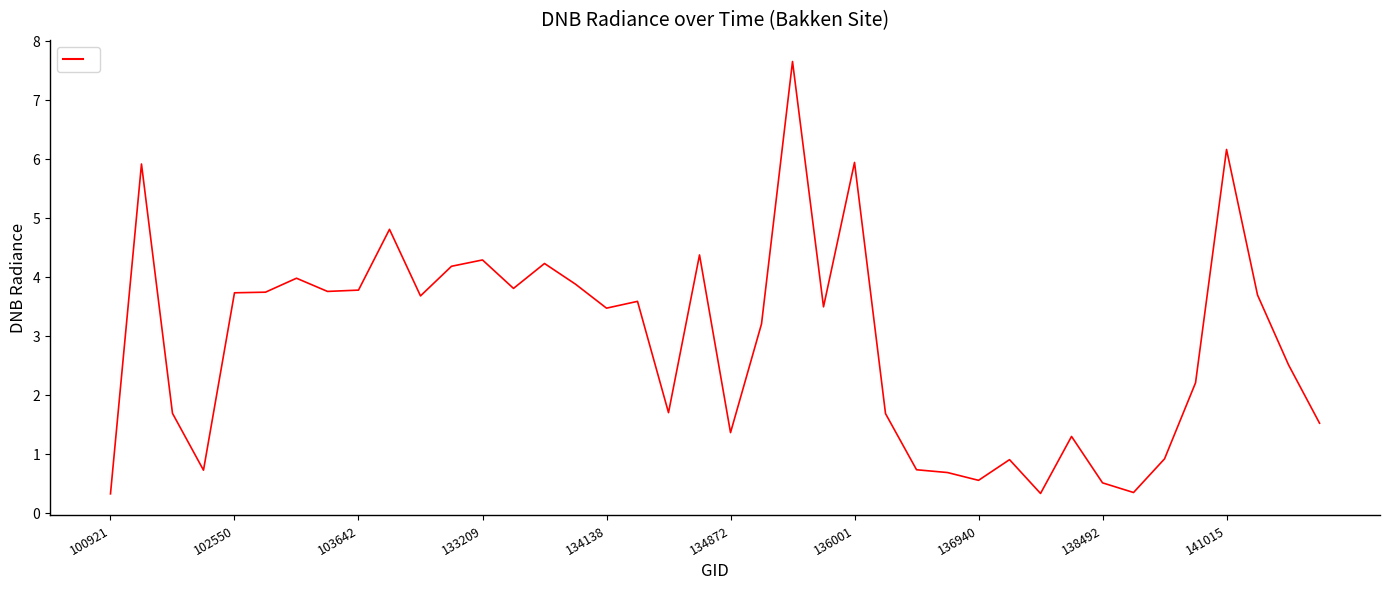

What is the smallest value displayed?

0.3